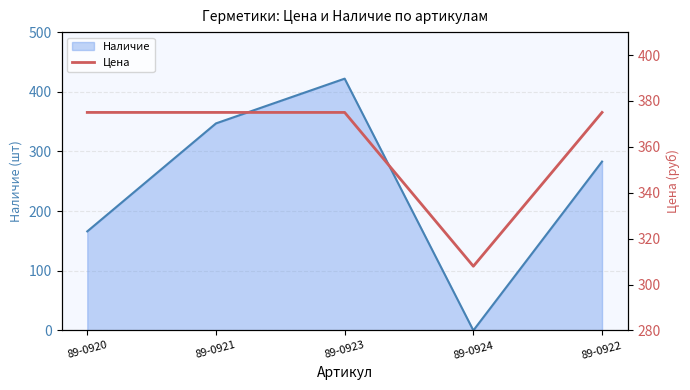

List the labels in order of Наличие value, smallest first.

89-0924, 89-0920, 89-0922, 89-0921, 89-0923